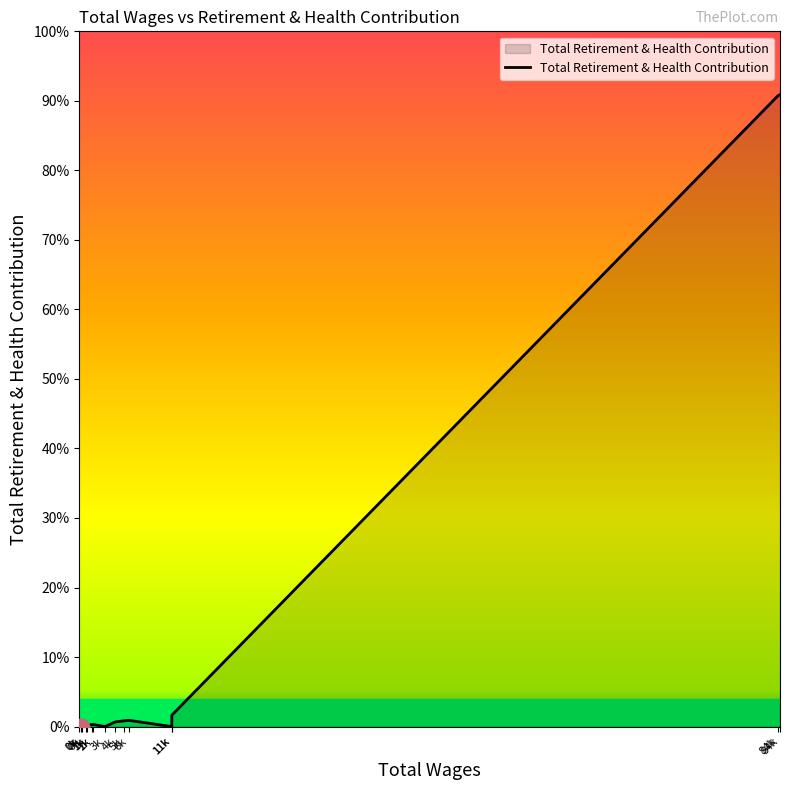

How many points are higher than both their immediate neighbors (excluding endpoints)?

2